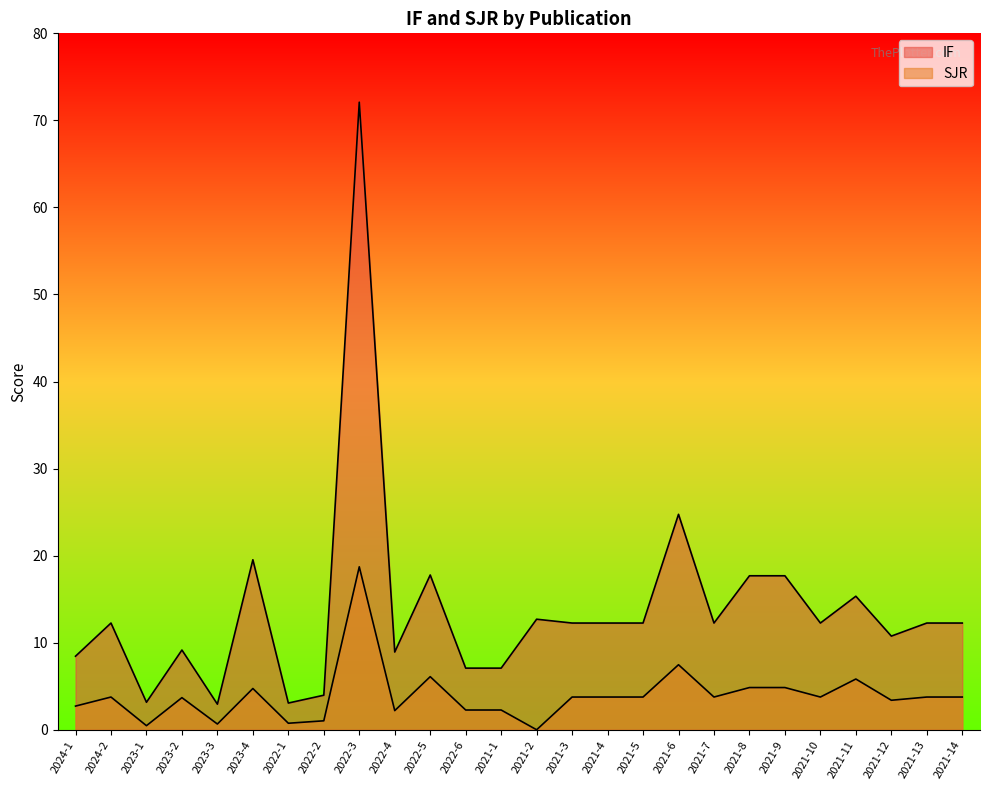

Between 2022-3 and 2022-5, which is larger?

2022-3